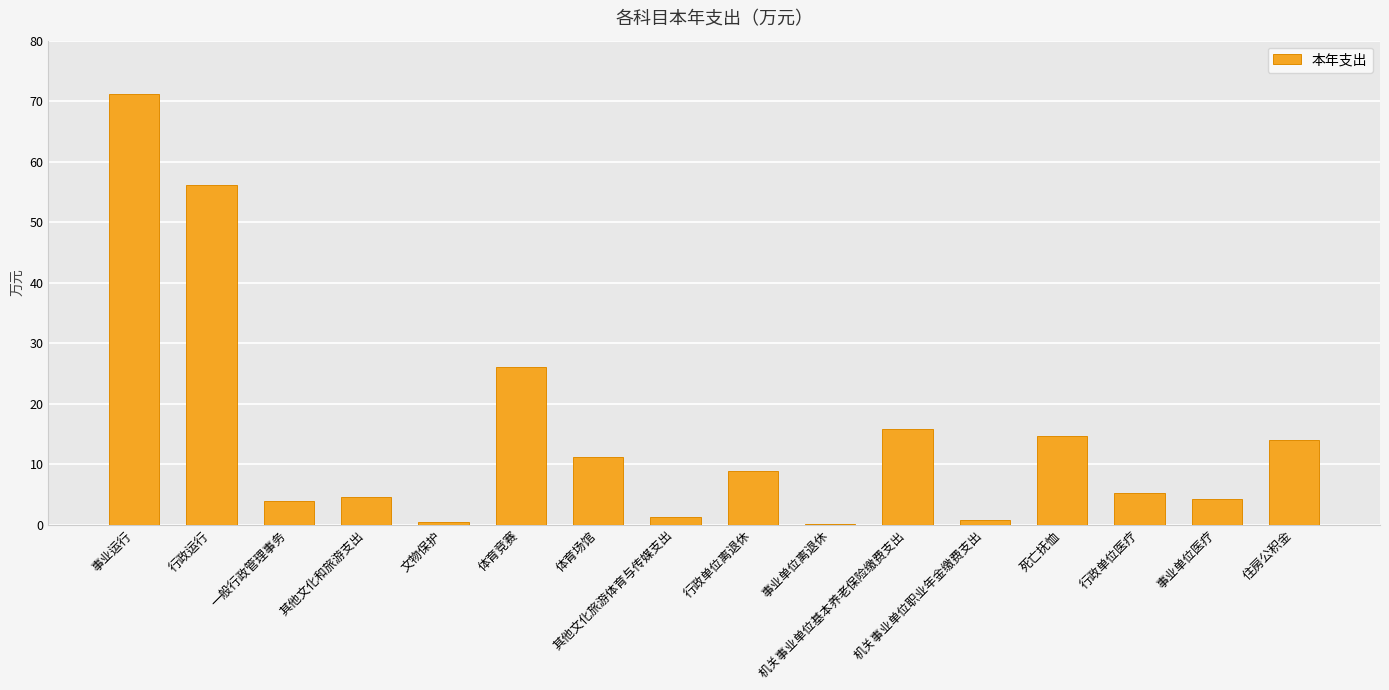

What is the greatest value displayed?

71.2